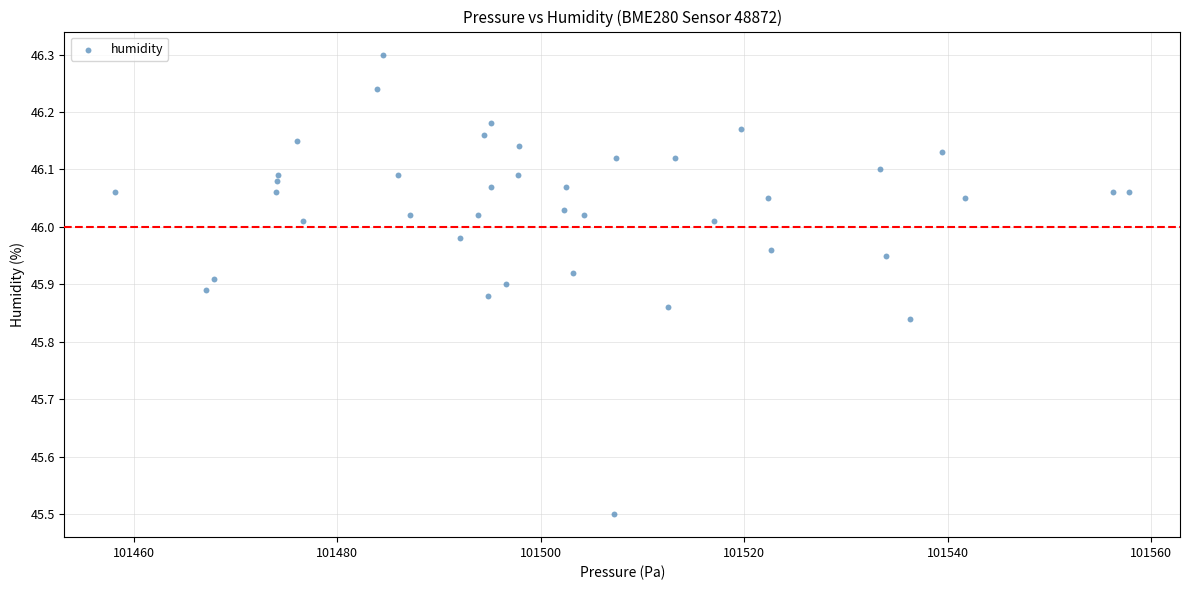

What is the range of Y values (max minus min)?

0.8